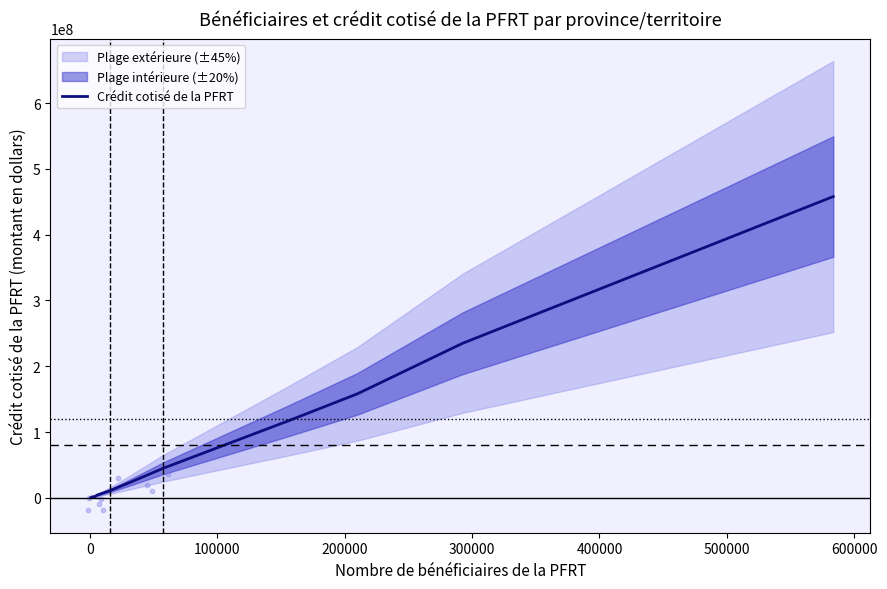

Between 400000 and 300000, which is larger?

400000